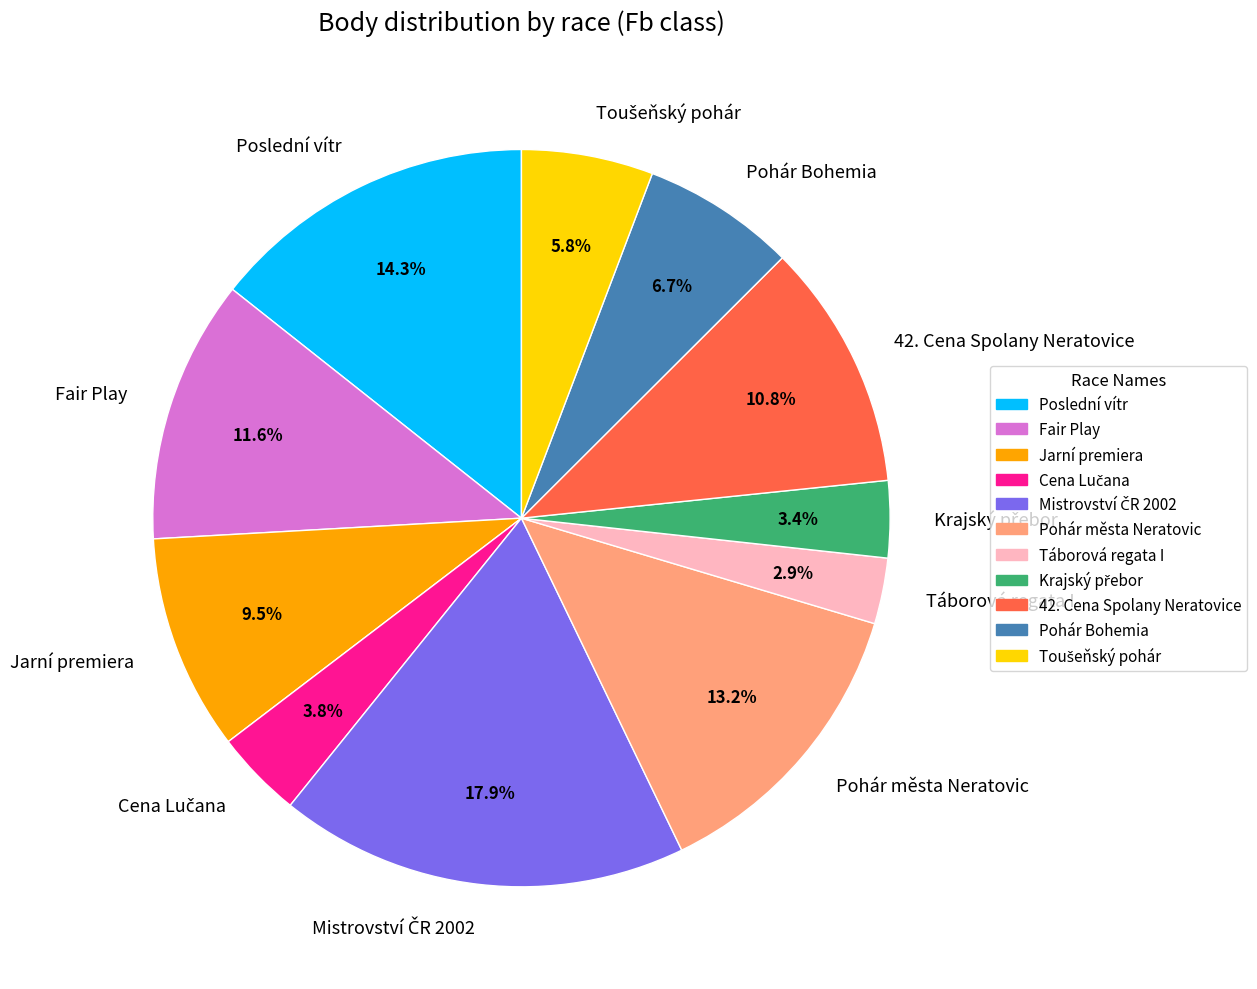

What is the total percentage of Poslední vítr and Táborová regata I?

17.2%